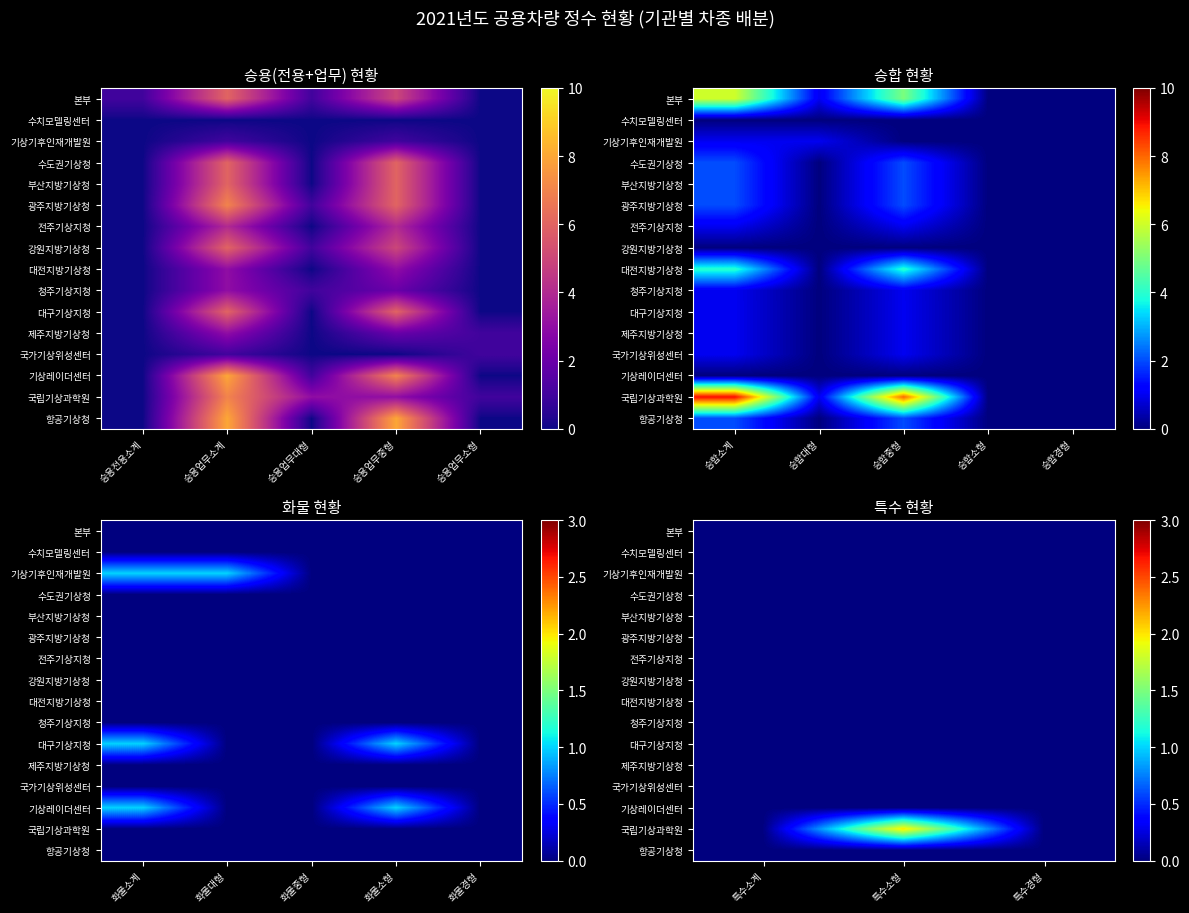

Is the value of 국립기상과학원 at 특수소계 greater than the value of 대전지방기상청 at 특수경형?

No